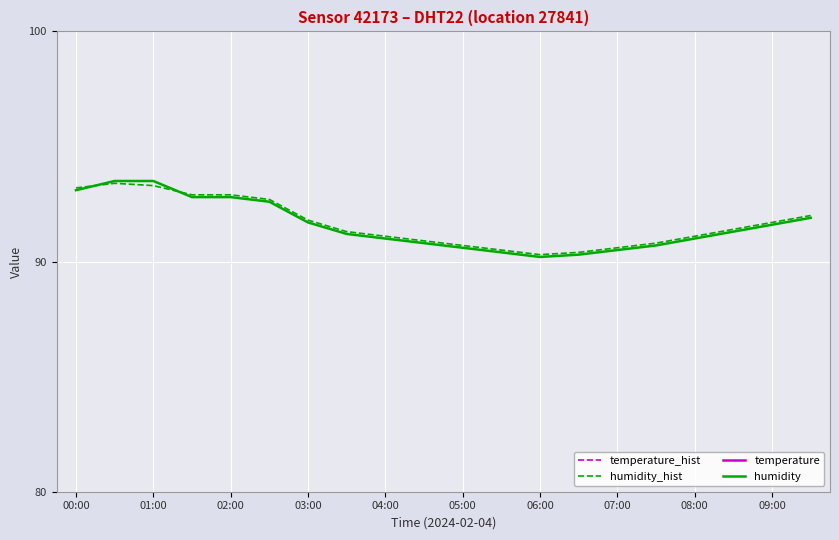

Reading right to left, list all the values displayed in this chart.

temperature_hist: 12.9	12.8	12.4	12.2	11.9	11.8	11.7	11.6	11.7	11.8	11.8	11.9	11.9	12.1	12.4	12.6	12.7	12.8	12.6	12.2
humidity_hist: 92.0	91.7	91.4	91.1	90.8	90.6	90.4	90.3	90.5	90.7	90.9	91.1	91.3	91.8	92.7	92.9	92.9	93.3	93.4	93.2
temperature: 13.0	12.8	12.5	12.2	12.0	11.8	11.7	11.6	11.7	11.8	11.9	12.0	12.0	12.1	12.5	12.6	12.7	12.9	12.6	12.1
humidity: 91.9	91.6	91.3	91.0	90.7	90.5	90.3	90.2	90.4	90.6	90.8	91.0	91.2	91.7	92.6	92.8	92.8	93.5	93.5	93.1